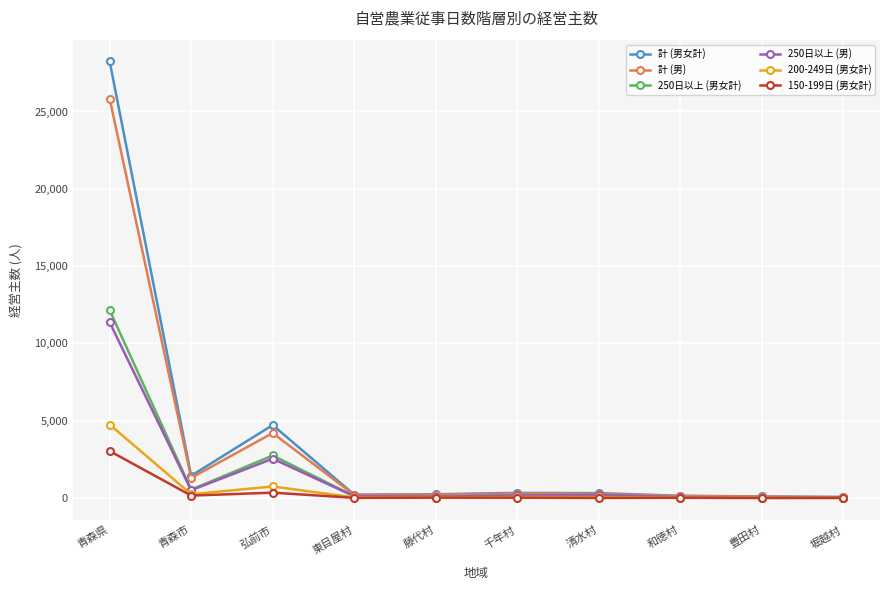

What is the greatest value displayed?

28232